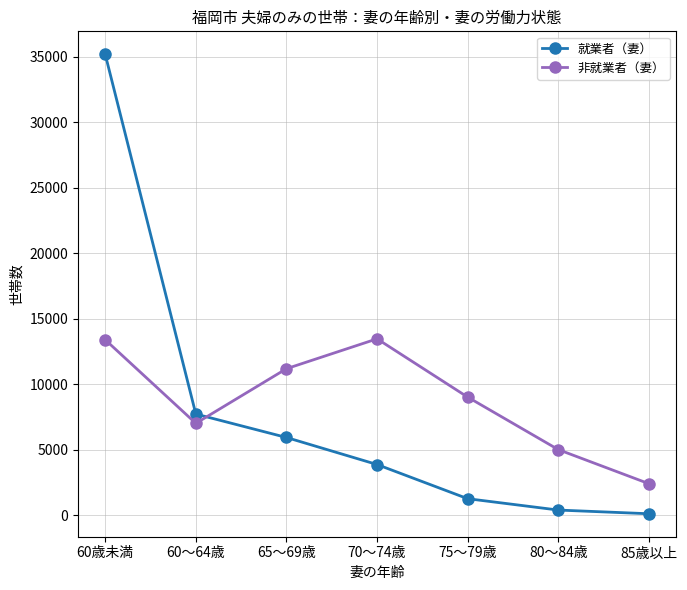

Which series has the largest range (max minus min)?

就業者（妻）